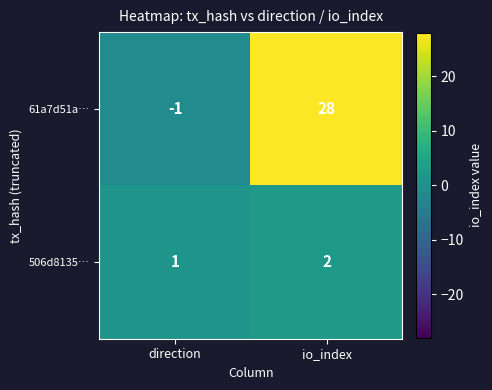

Is it true that 61a7d51a… equals 28 at io_index?

True